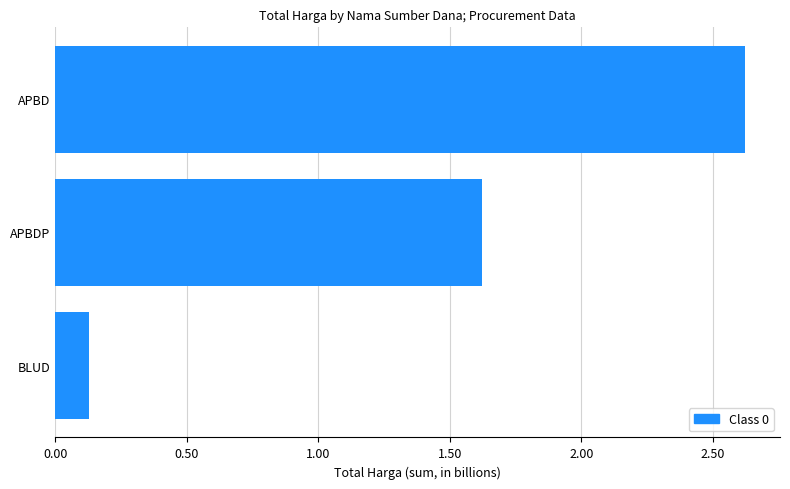

What is the change in value from APBDP to APBD?

+1.0